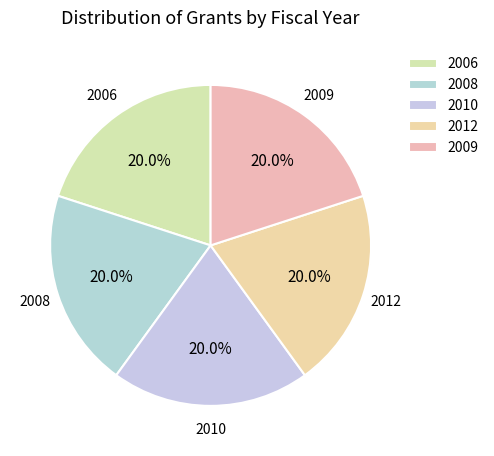

Does 2008 account for over 50% of the chart?

No